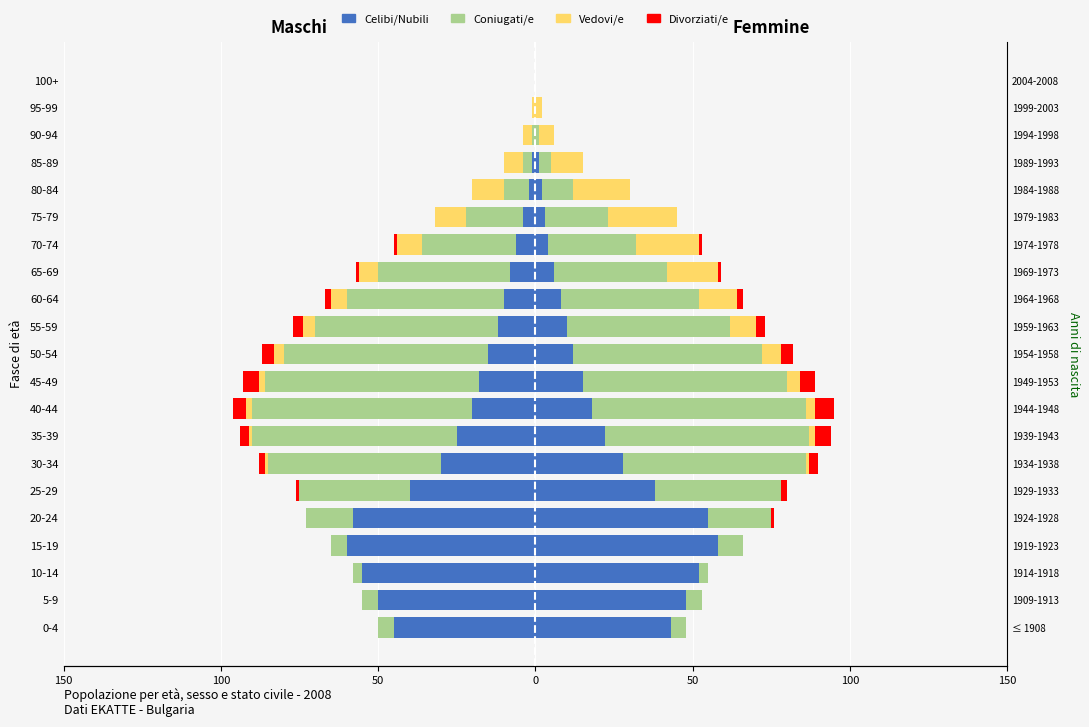

How many values in Coniugati/e are below zero?

19